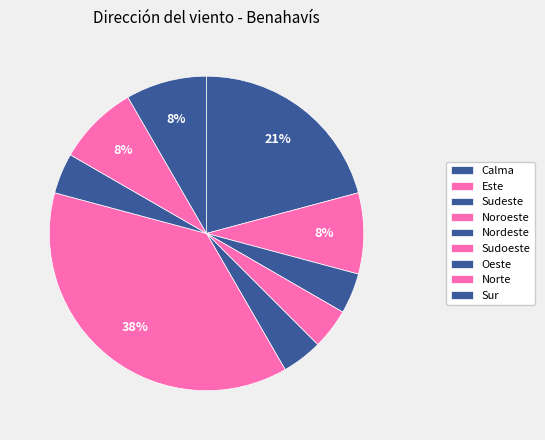

Count the number of slices in the pie.

9